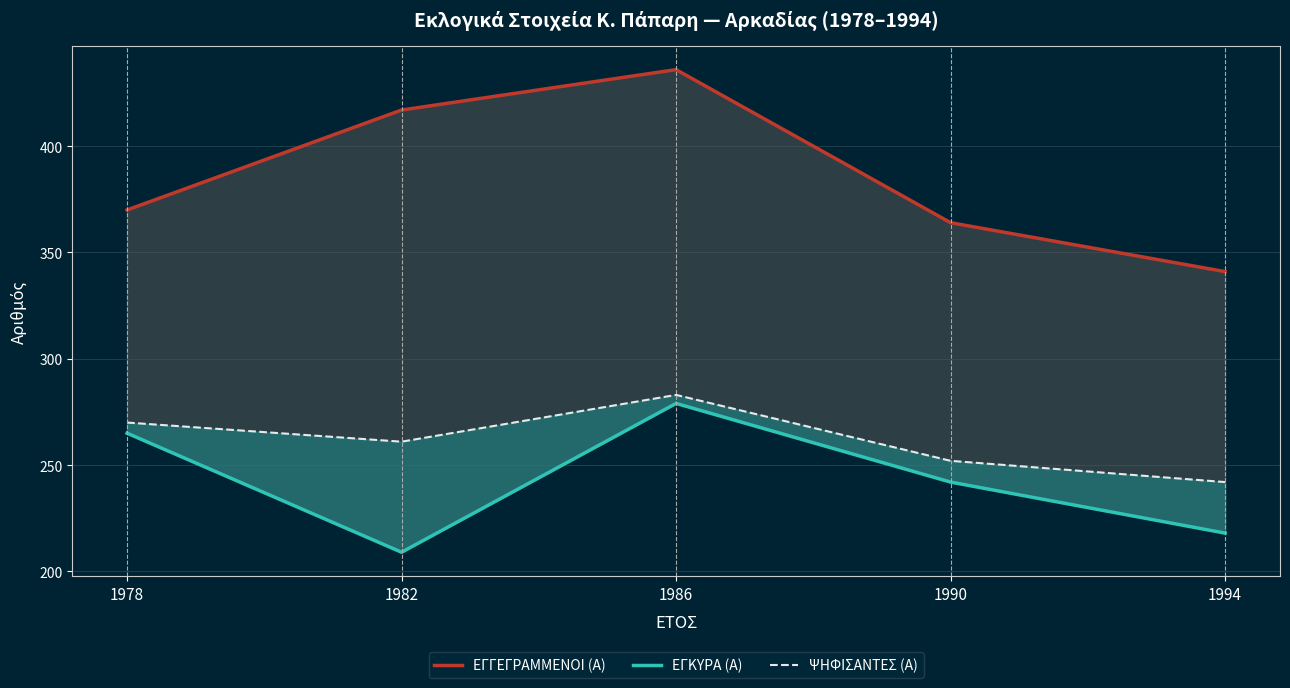

What is the value of the ΨΗΦΙΣΑΝΤΕΣ (Α) point at the 5th from the left?

242